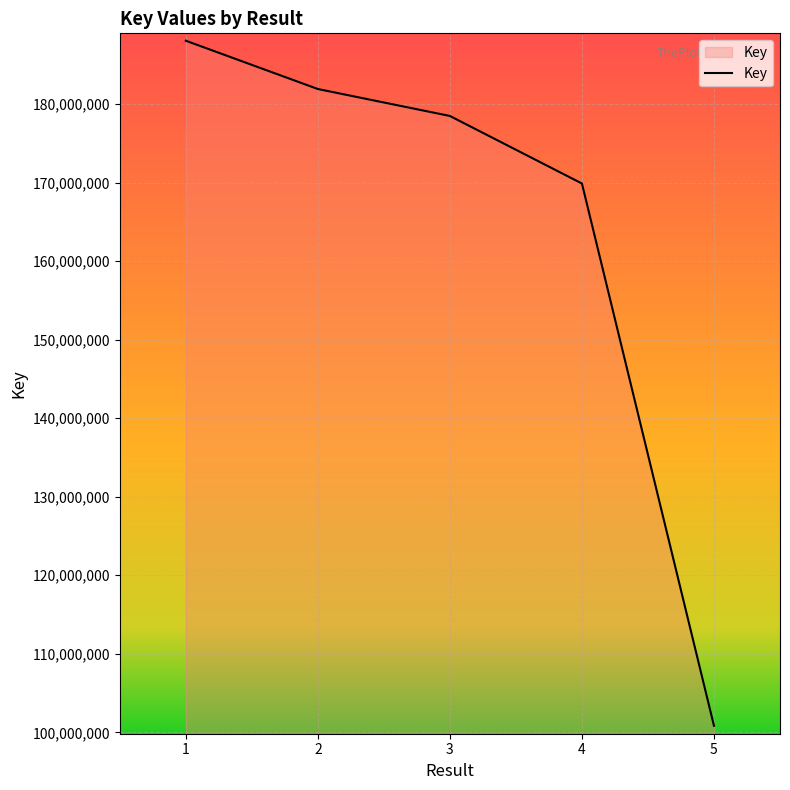

Reading left to right, what are all the values shown in this chart?

1=188049517	2=181901420	3=178470557	4=169870976	5=100835124